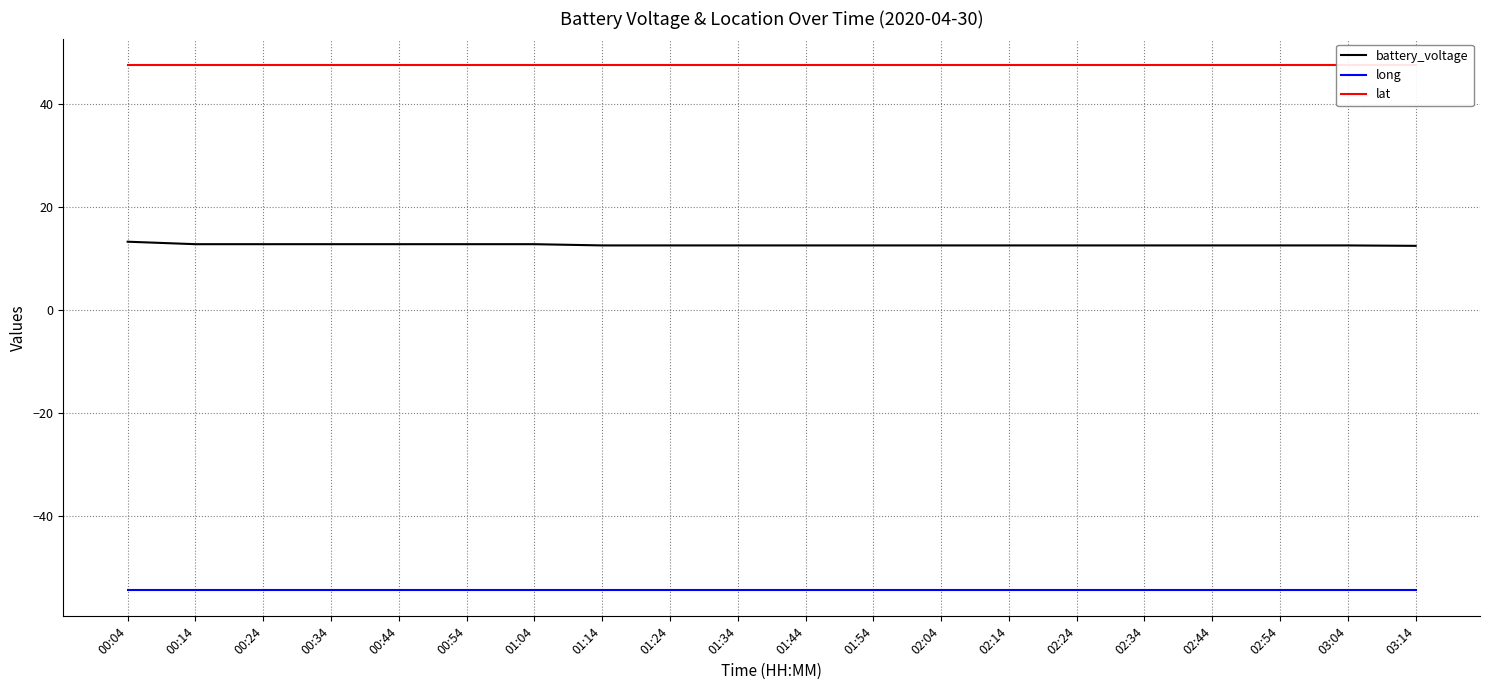

Reading right to left, list all the values displayed in this chart.

battery_voltage: 03:14=12.5	03:04=12.6	02:54=12.6	02:44=12.6	02:34=12.6	02:24=12.6	02:14=12.6	02:04=12.6	01:54=12.6	01:44=12.6	01:34=12.6	01:24=12.6	01:14=12.6	01:04=12.8	00:54=12.8	00:44=12.8	00:34=12.8	00:24=12.8	00:14=12.8	00:04=13.3
long: 03:14=-54.3	03:04=-54.3	02:54=-54.3	02:44=-54.3	02:34=-54.3	02:24=-54.3	02:14=-54.3	02:04=-54.3	01:54=-54.3	01:44=-54.3	01:34=-54.3	01:24=-54.3	01:14=-54.3	01:04=-54.3	00:54=-54.3	00:44=-54.3	00:34=-54.3	00:24=-54.3	00:14=-54.3	00:04=-54.3
lat: 03:14=47.6	03:04=47.6	02:54=47.6	02:44=47.6	02:34=47.6	02:24=47.6	02:14=47.6	02:04=47.6	01:54=47.6	01:44=47.6	01:34=47.6	01:24=47.6	01:14=47.6	01:04=47.6	00:54=47.6	00:44=47.6	00:34=47.6	00:24=47.6	00:14=47.6	00:04=47.6